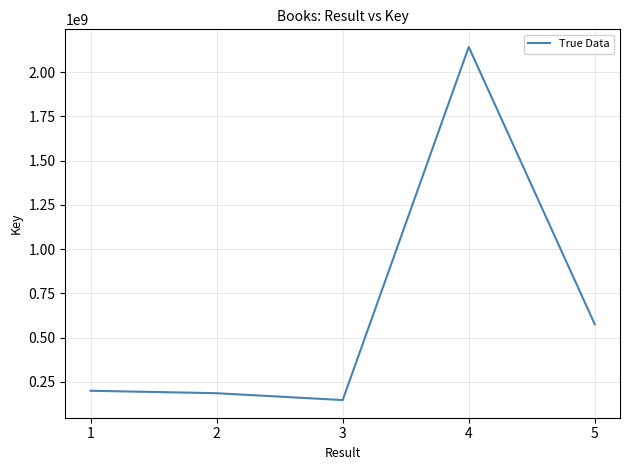

What is the sum of all values?

3252566324